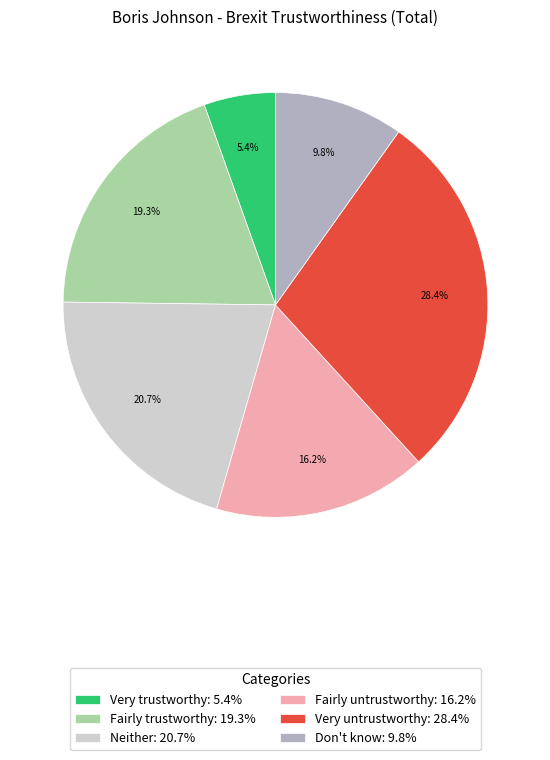

To the nearest percent, what is the difference between the largest and smallest slice percentages?

23%